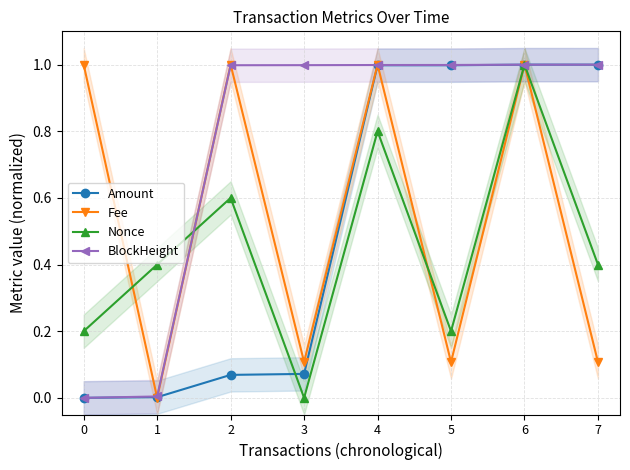

Does the chart have visible grid lines?

Yes